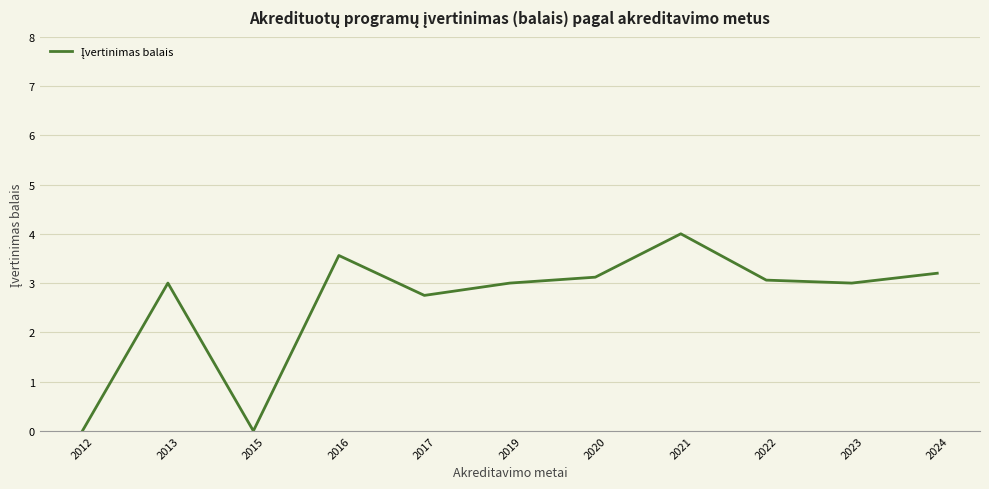

Is this an area chart (filled region under the line)?

No